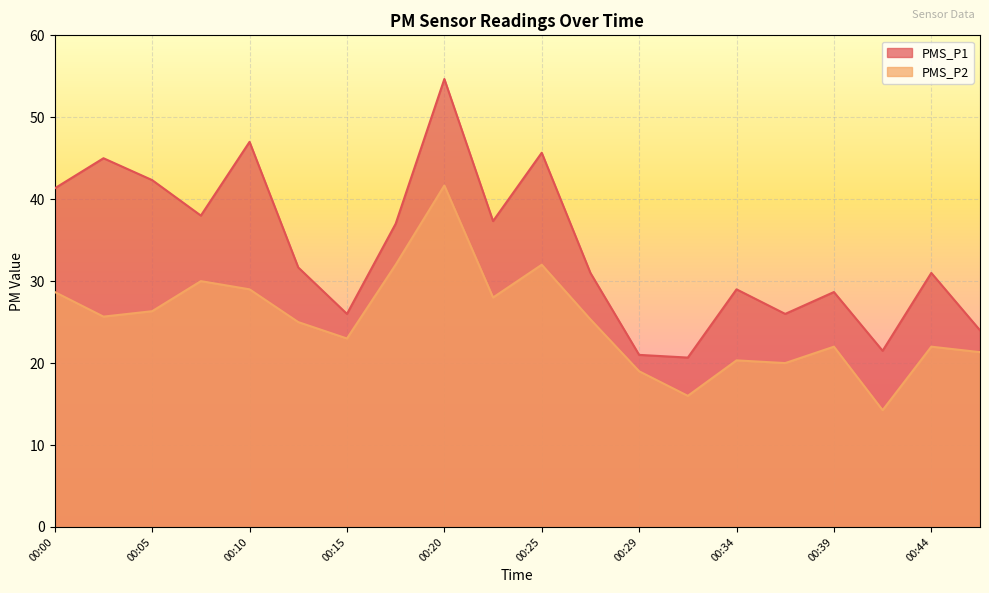

The PMS_P2 series shows 20.3 at 00:34. True or false?

True